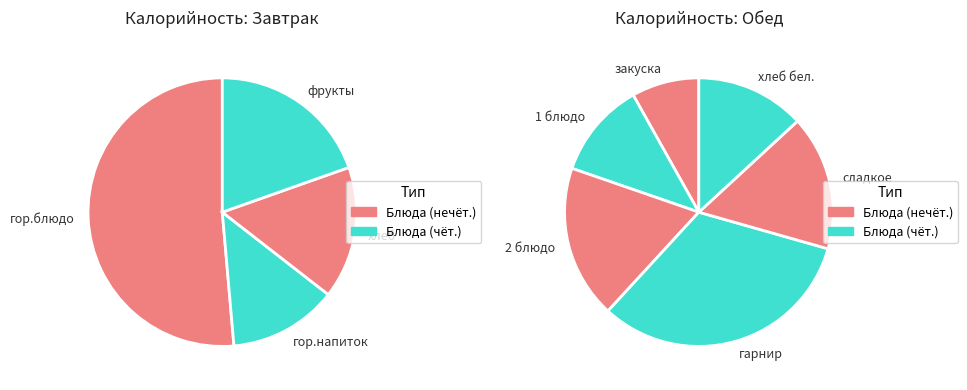

To the nearest percent, what is the average slice percentage?

10%